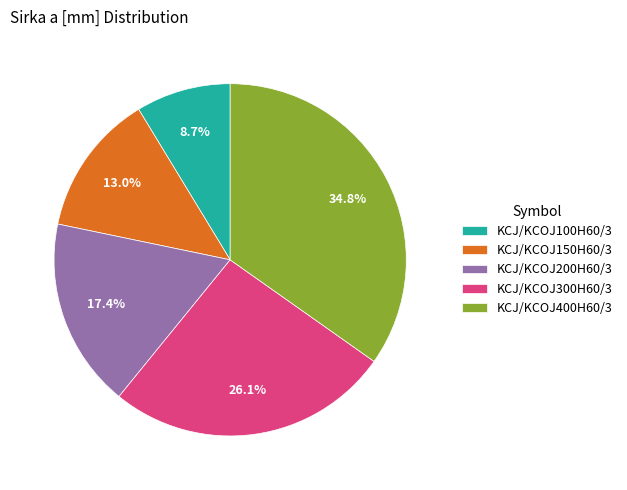

What is the ratio of the value at KCJ/KCOJ100H60/3 to the value at KCJ/KCOJ200H60/3?

0.5